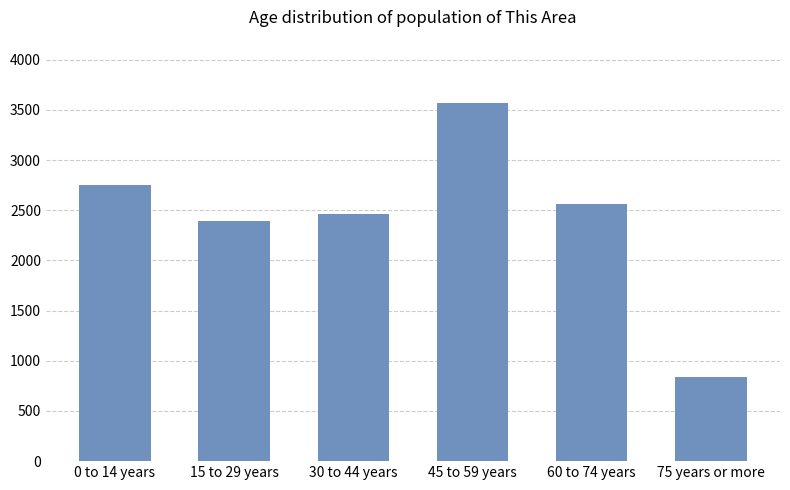

What is the value of the 1st bar from the left?

2750